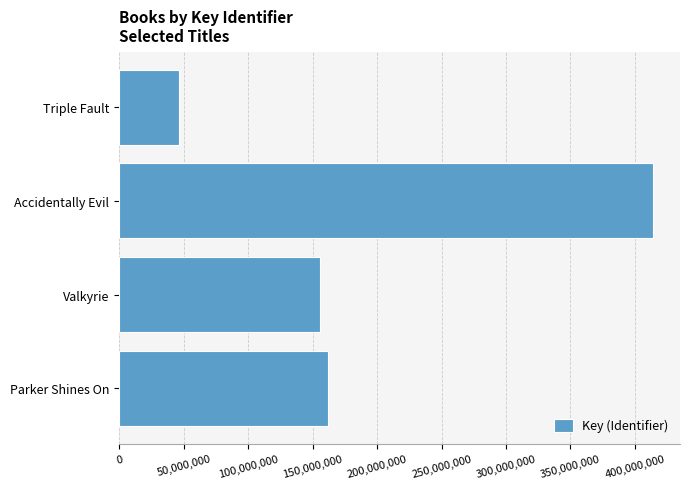

Reading bottom to top, extract all data points from this chart.

162053752	156007552	414255384	46002412